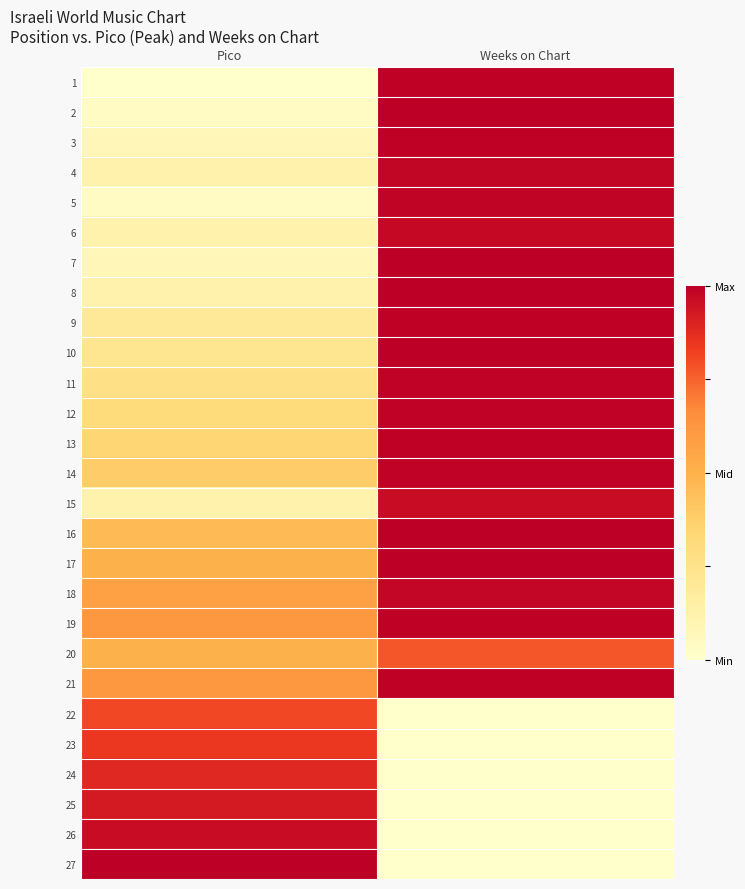

How many data points does each series have?

2